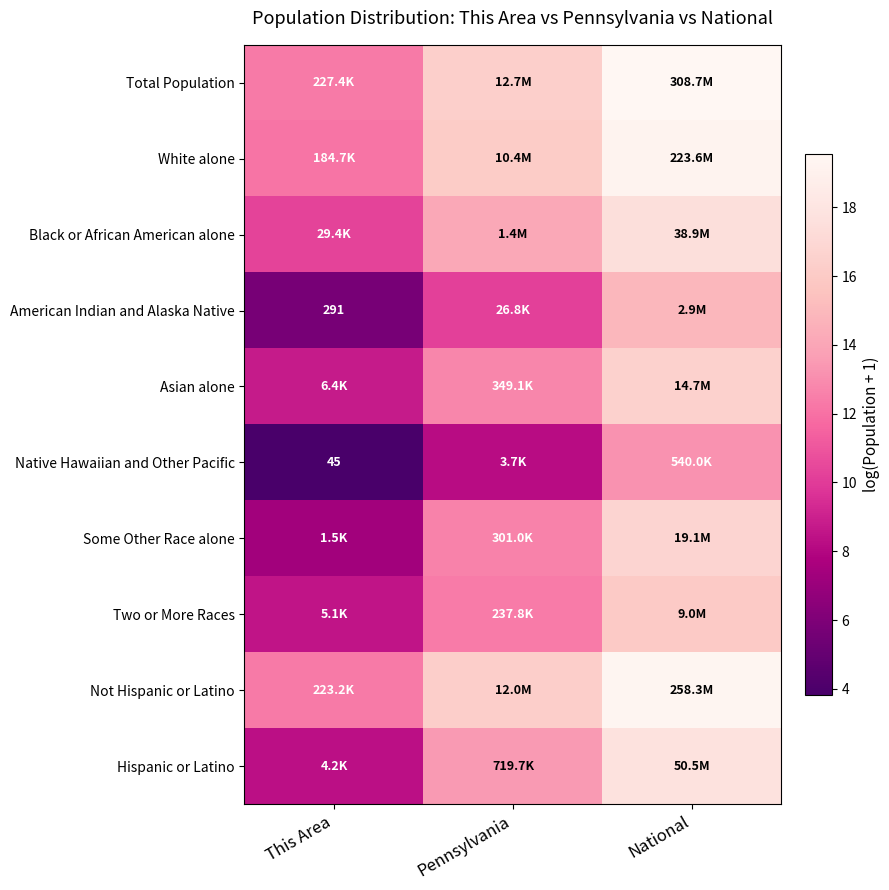

What is the difference between the maximum and second lowest values in the Black or African American alone series?

3.3